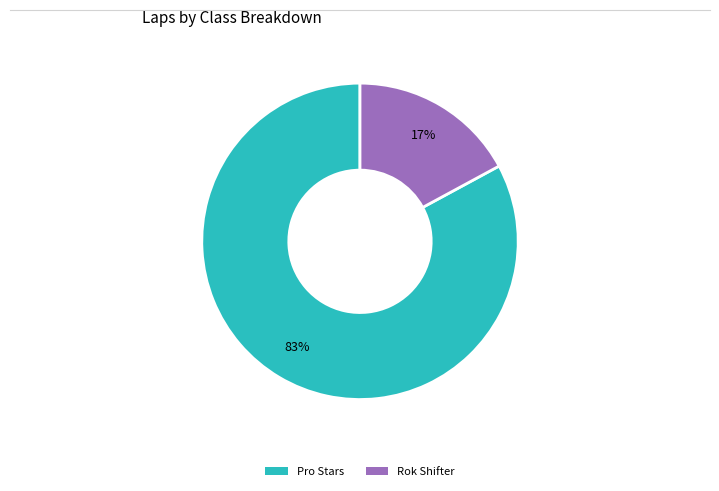

To the nearest percent, what is the difference between the largest and smallest slice percentages?

66%